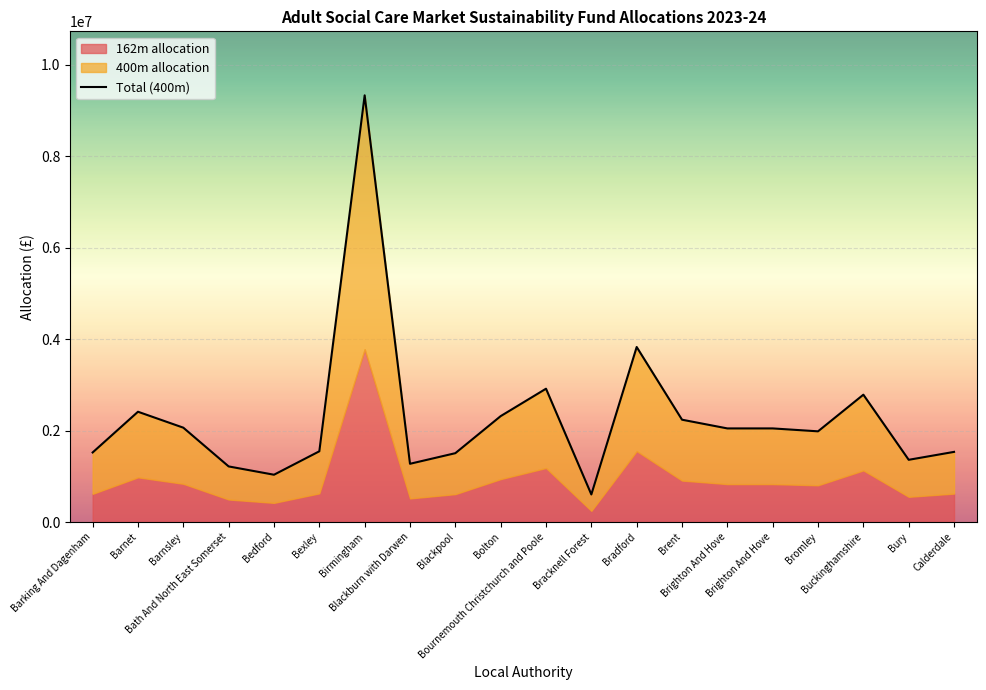

Count the number of categories in the chart.

20